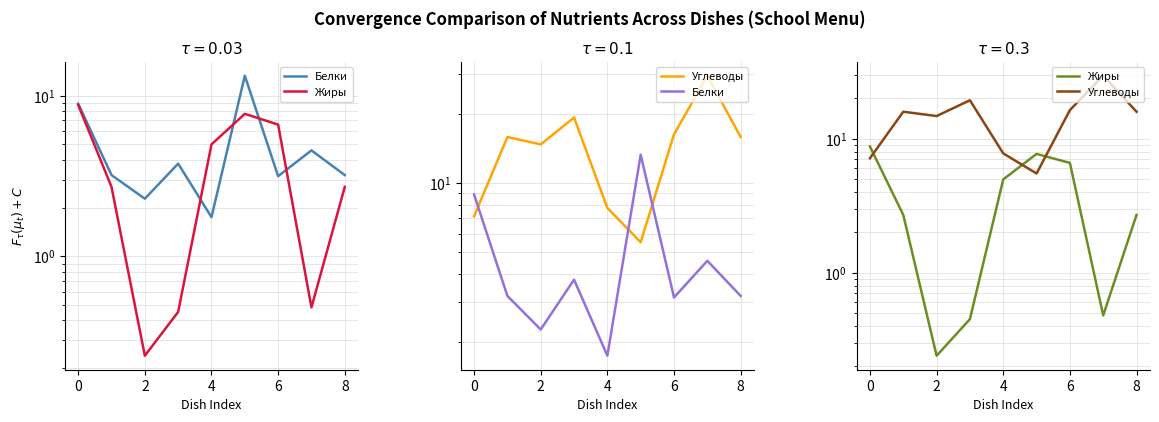

Which label corresponds to the smallest value in the chart?

2